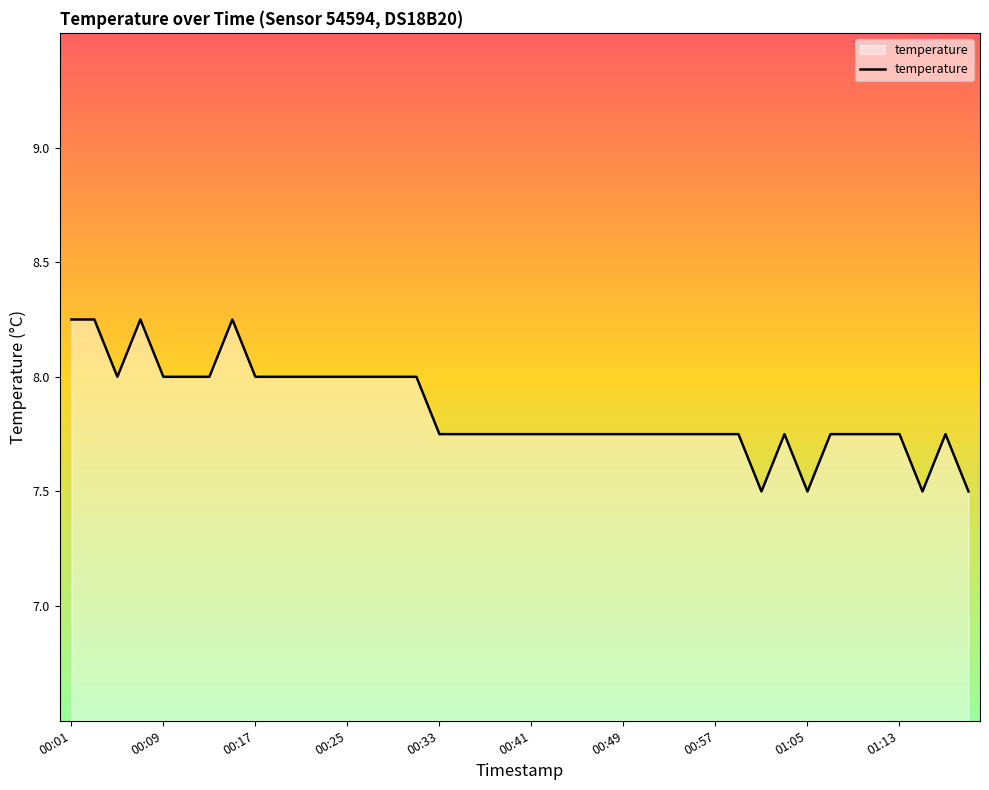

What is the smallest value displayed?

7.5